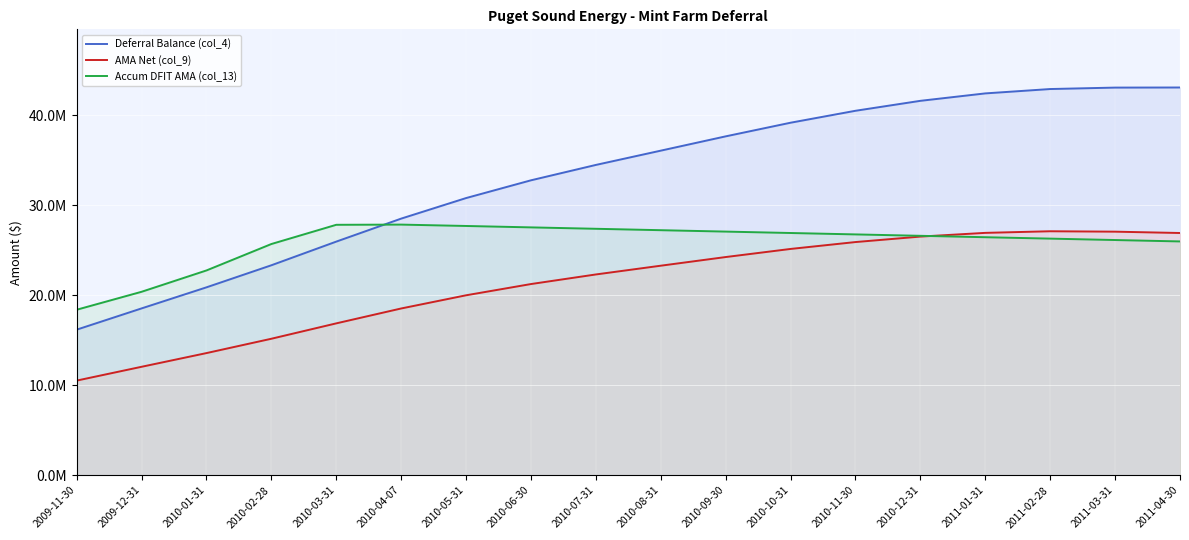

At which category is the sum across all series the highest?

2011-02-28